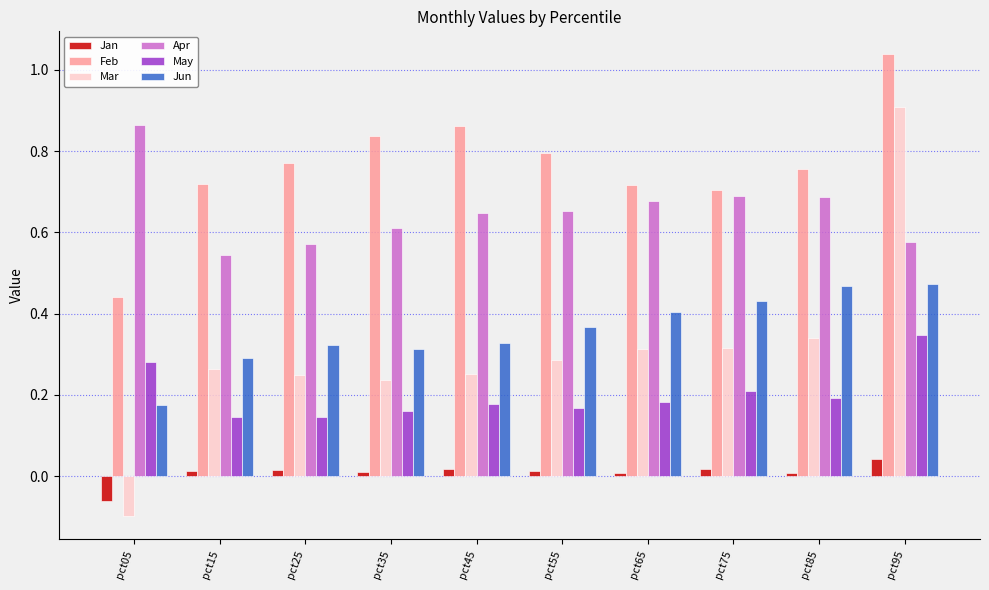

At which label does Jan reach its minimum?

pct05